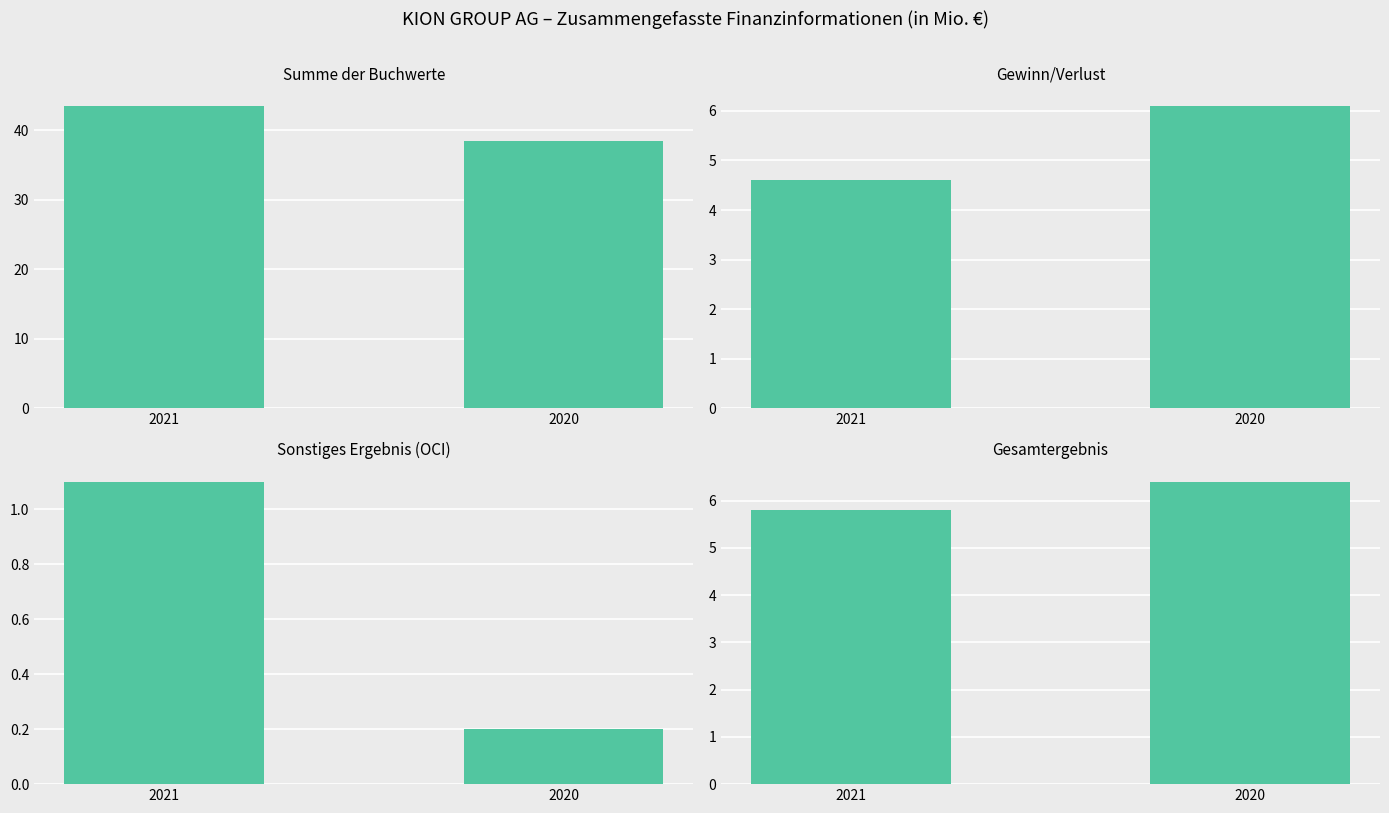

What is the greatest value displayed?

43.5